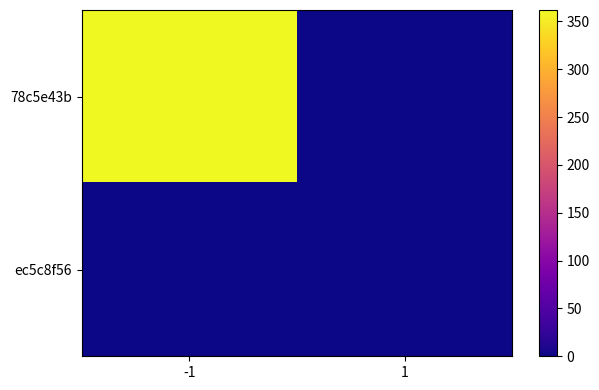

At how many categories does at least one series exceed 170?

1